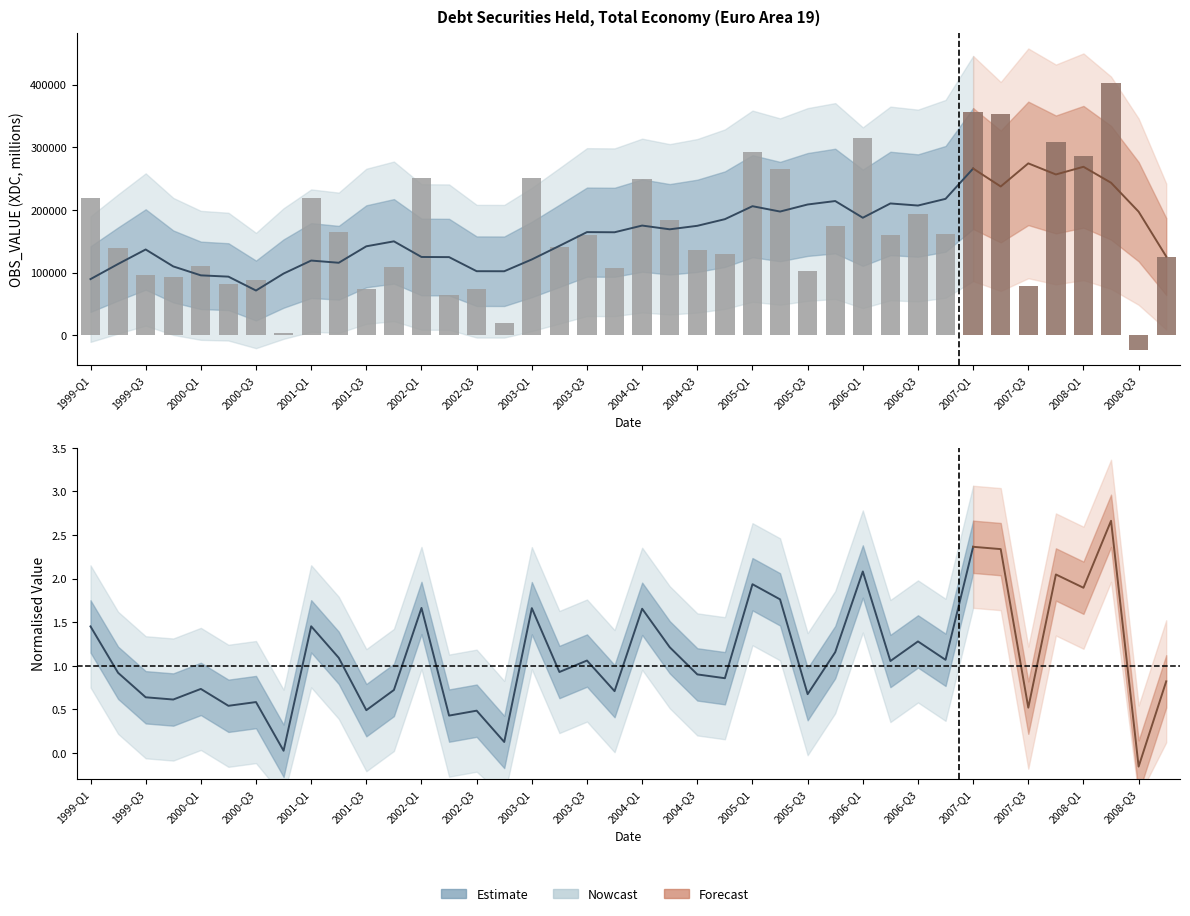

List the labels in order of value, smallest first.

2008-Q3, 2000-Q4, 2002-Q4, 2002-Q2, 2002-Q3, 2001-Q3, 2007-Q3, 2000-Q2, 2000-Q3, 1999-Q4, 1999-Q3, 2005-Q3, 2003-Q4, 2001-Q4, 2000-Q1, 2008-Q4, 2004-Q4, 2004-Q3, 1999-Q2, 2003-Q2, 2006-Q2, 2003-Q3, 2006-Q4, 2001-Q2, 2005-Q4, 2004-Q2, 2006-Q3, 1999-Q1, 2001-Q1, 2004-Q1, 2003-Q1, 2002-Q1, 2005-Q2, 2008-Q1, 2005-Q1, 2007-Q4, 2006-Q1, 2007-Q2, 2007-Q1, 2008-Q2